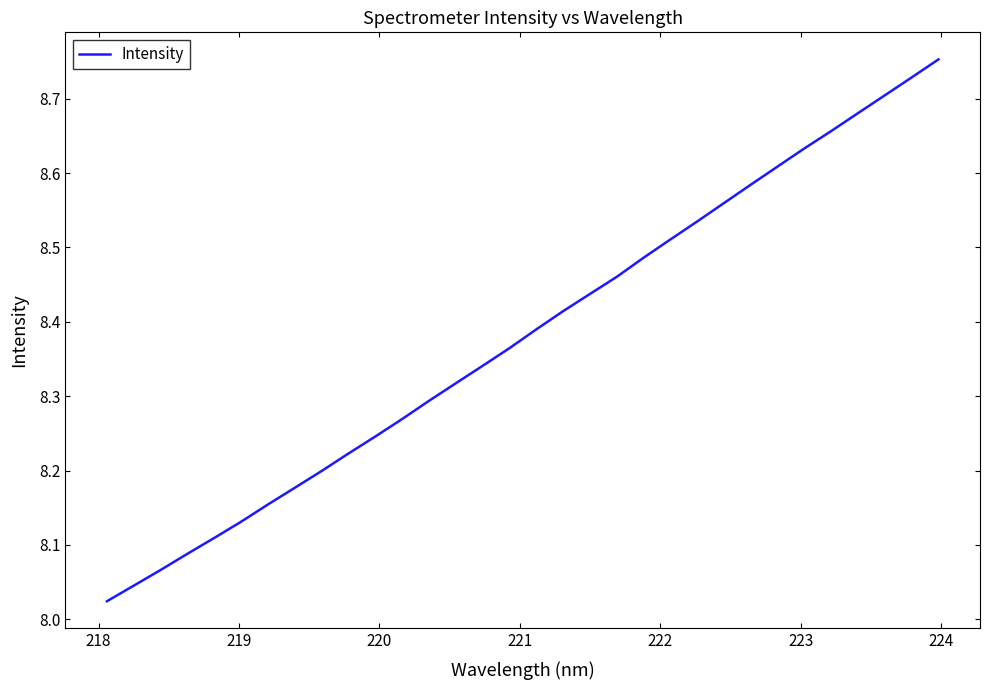

What is the difference between the maximum and minimum values?

0.7